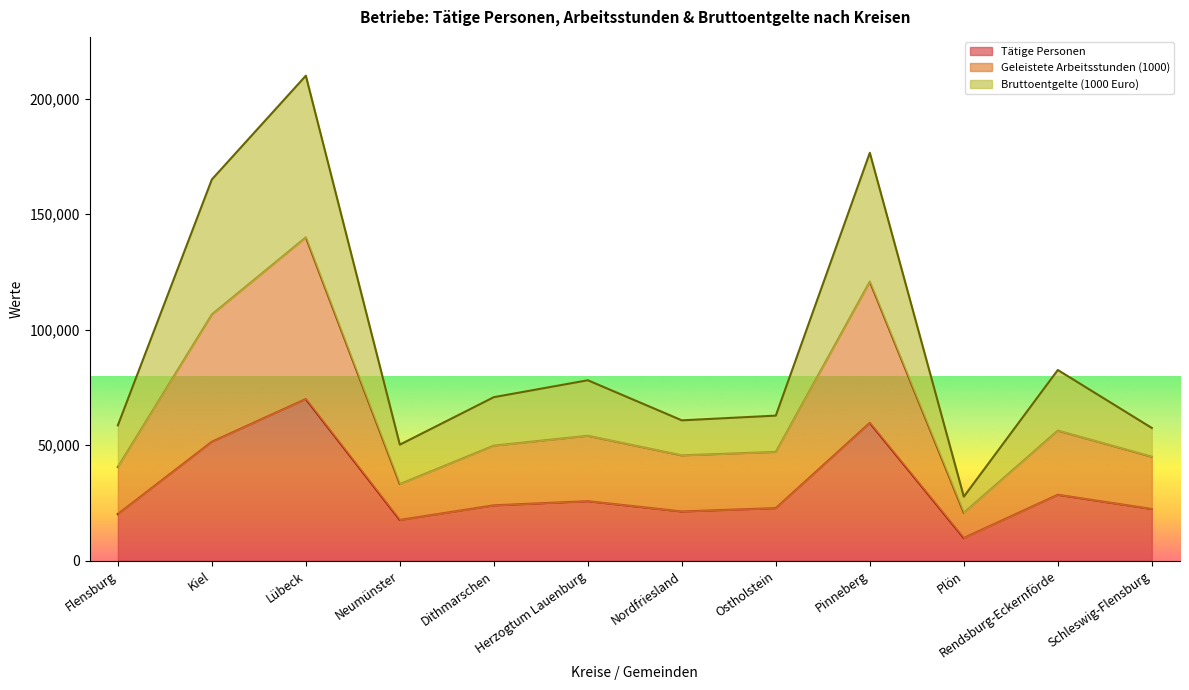

What are all the series names shown in the legend?

Tätige Personen, Geleistete Arbeitsstunden (1000), Bruttoentgelte (1000 Euro)